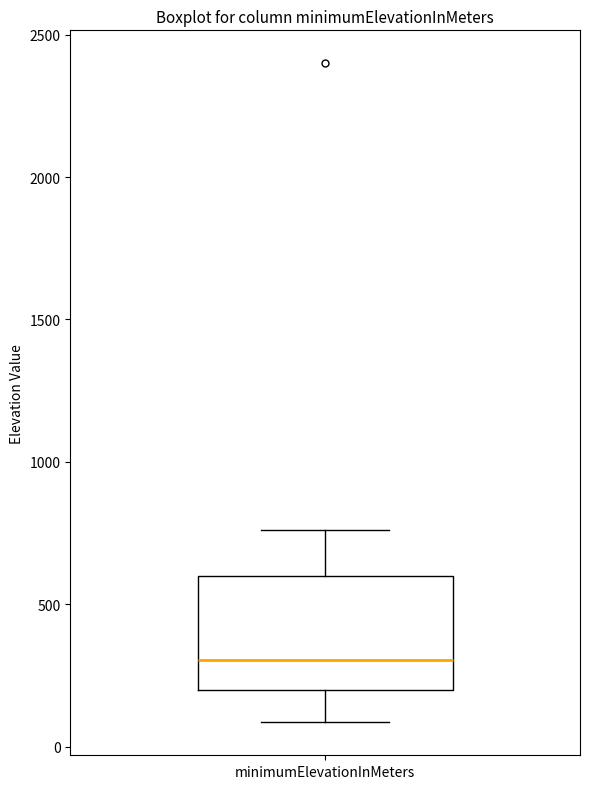

Read this box plot against the y-axis: the position of the median line, the range covered by the box, and the ends of both whiskers. The values are not printed on the chart, so give them approximately, as read against the axis.

median 300, box 200 to 600, whiskers 100 to 750